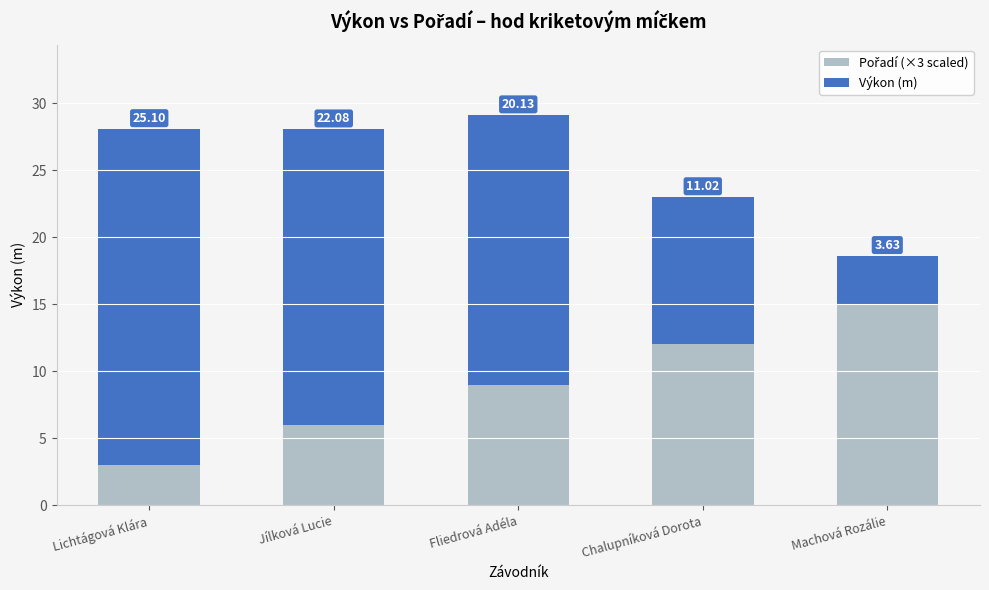

Are the bars horizontal?

No